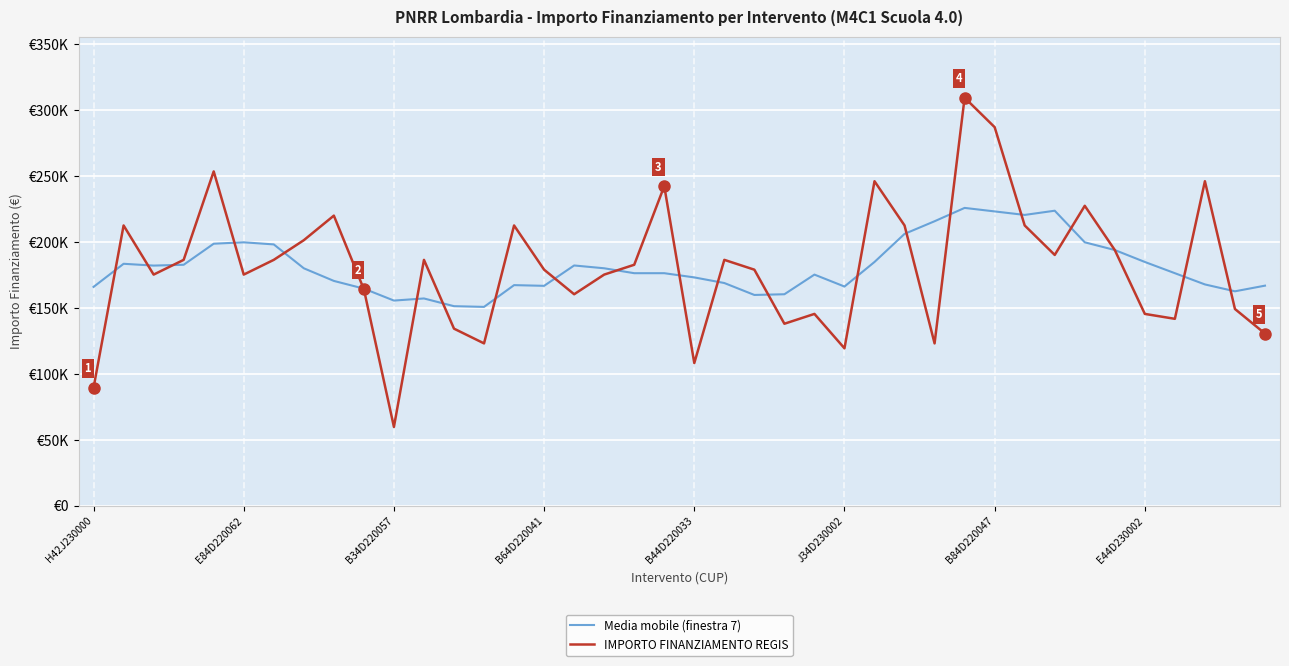

What is the difference between the maximum and second lowest values in the Media mobile (finestra 7) series?

74516.3